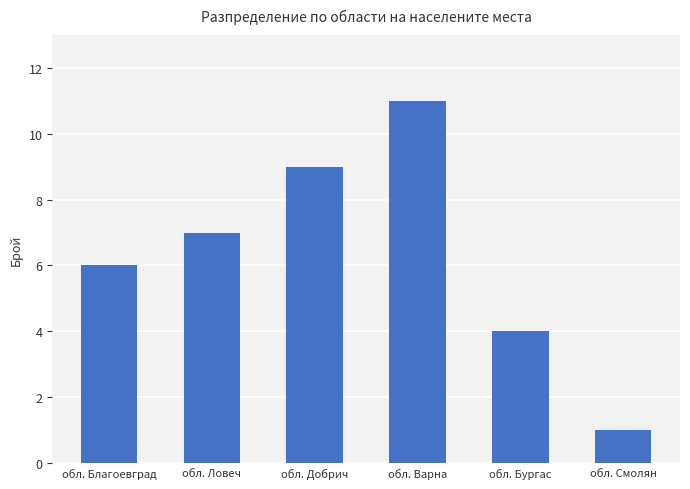

Are the bars horizontal?

No